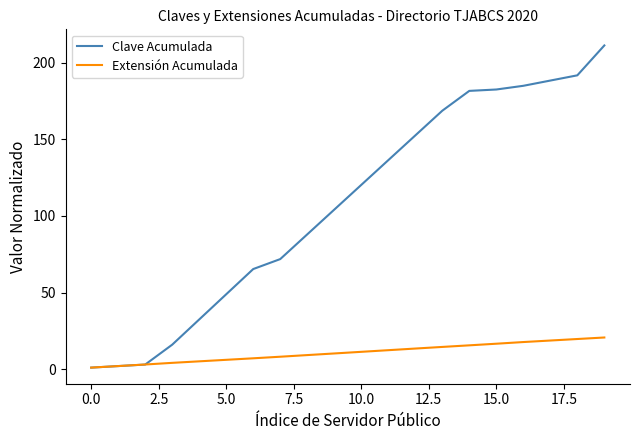

What is the maximum value shown in the chart?

211.3